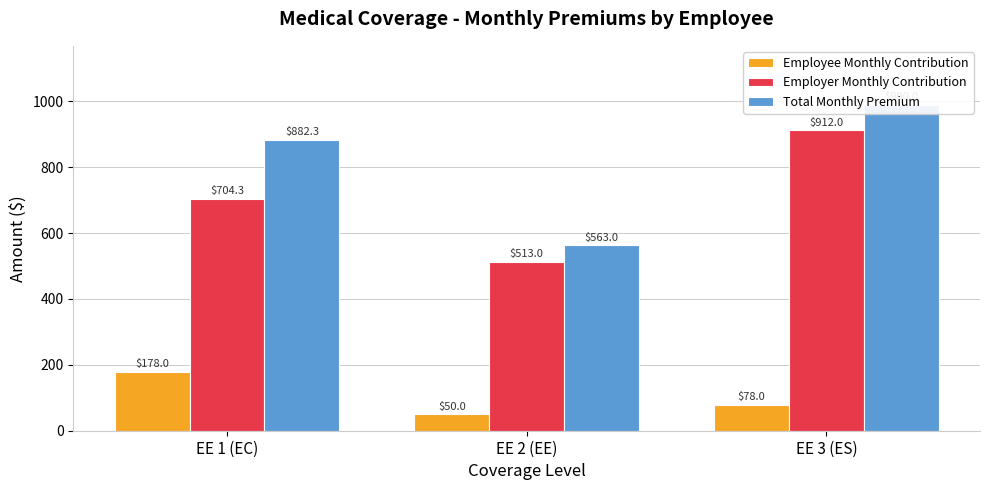

How many data points in Total Monthly Premium are above 882?

2